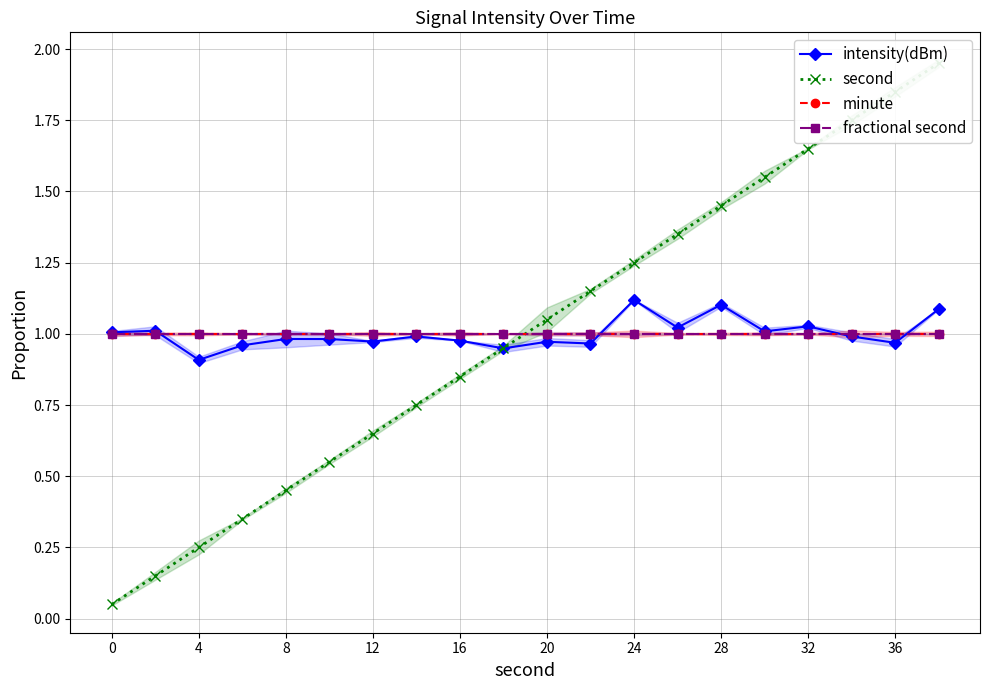

What value does the minute series have at 4?

1.0